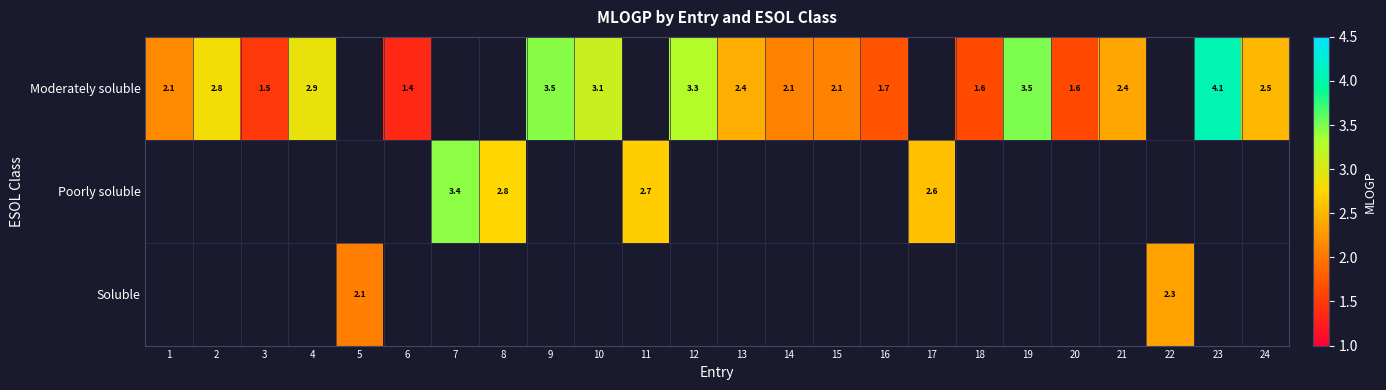

Which has a higher value, 2 or 18?

2